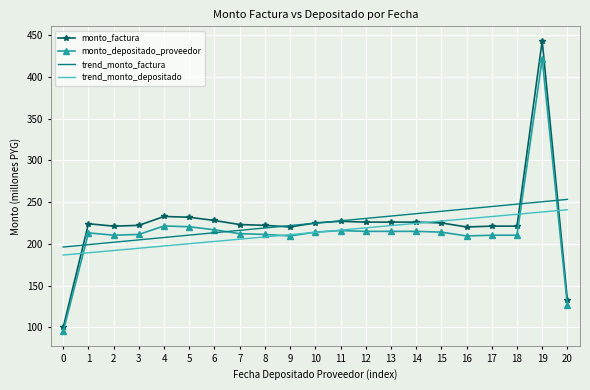

Is the value of monto_depositado_proveedor at 6 greater than the value of monto_factura at 10?

No